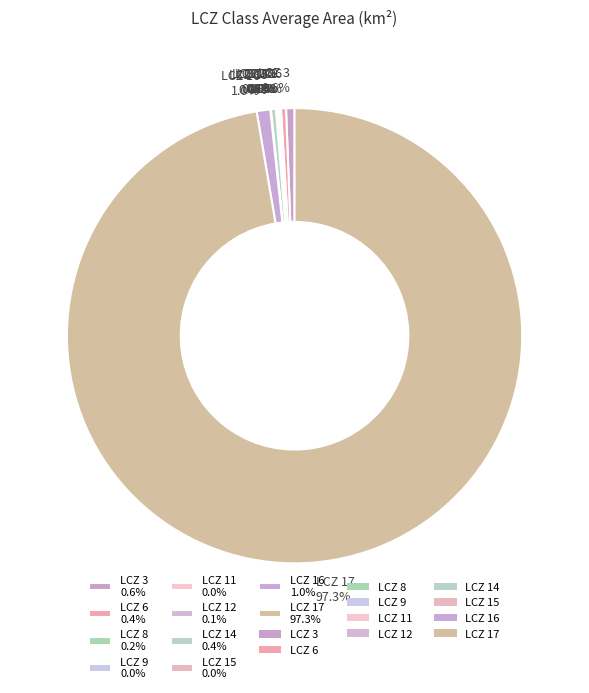

What percentage is NOT represented by LCZ 6 0.4%?

99.6%